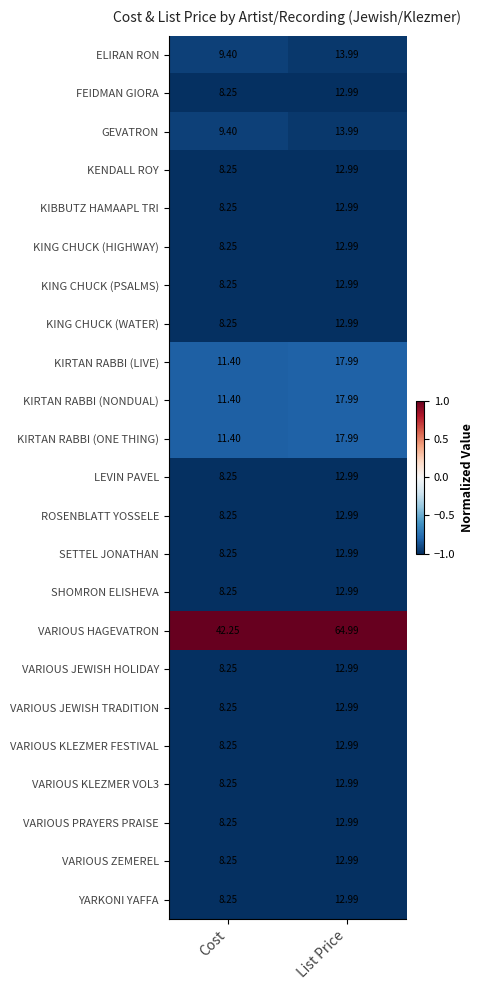

Between Cost and List Price, which series saw the biggest shift?

VARIOUS HAGEVATRON